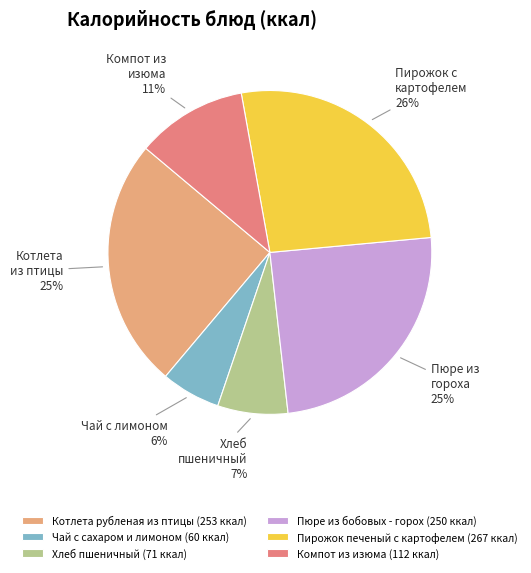

To the nearest percent, what percentage of the pie is Хлеб пшеничный?

7%